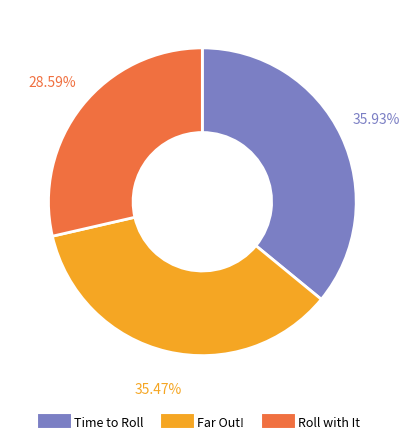

The Roll with It slice represents 29% of the pie. True or false?

True